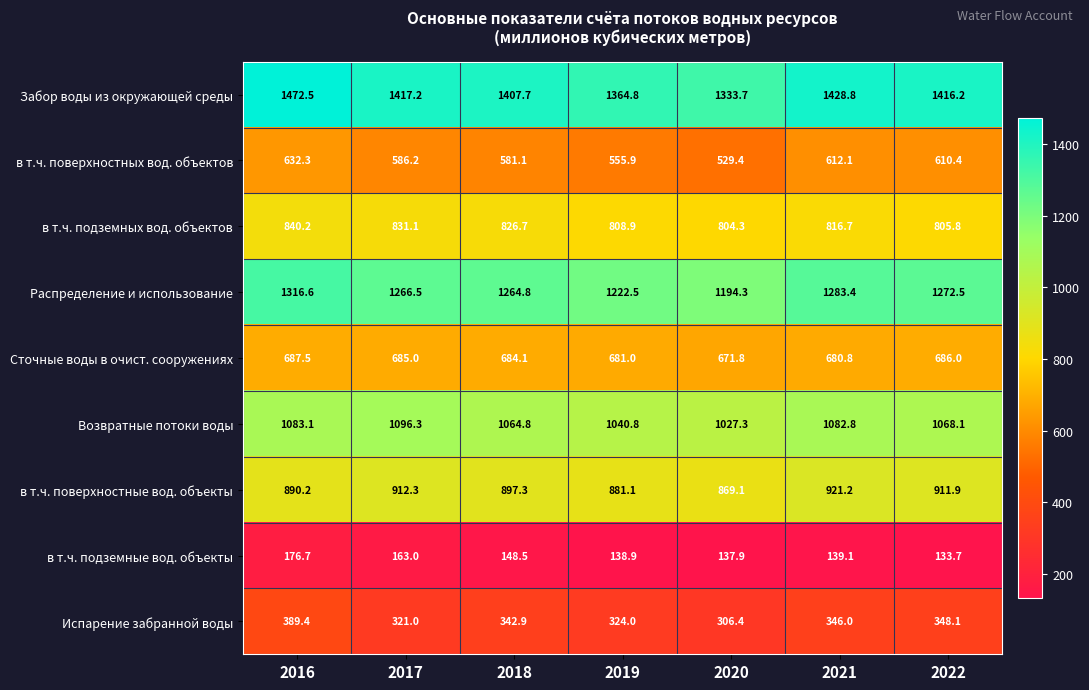

Which category has the lowest value in the в т.ч. поверхностных вод. объектов series?

2020